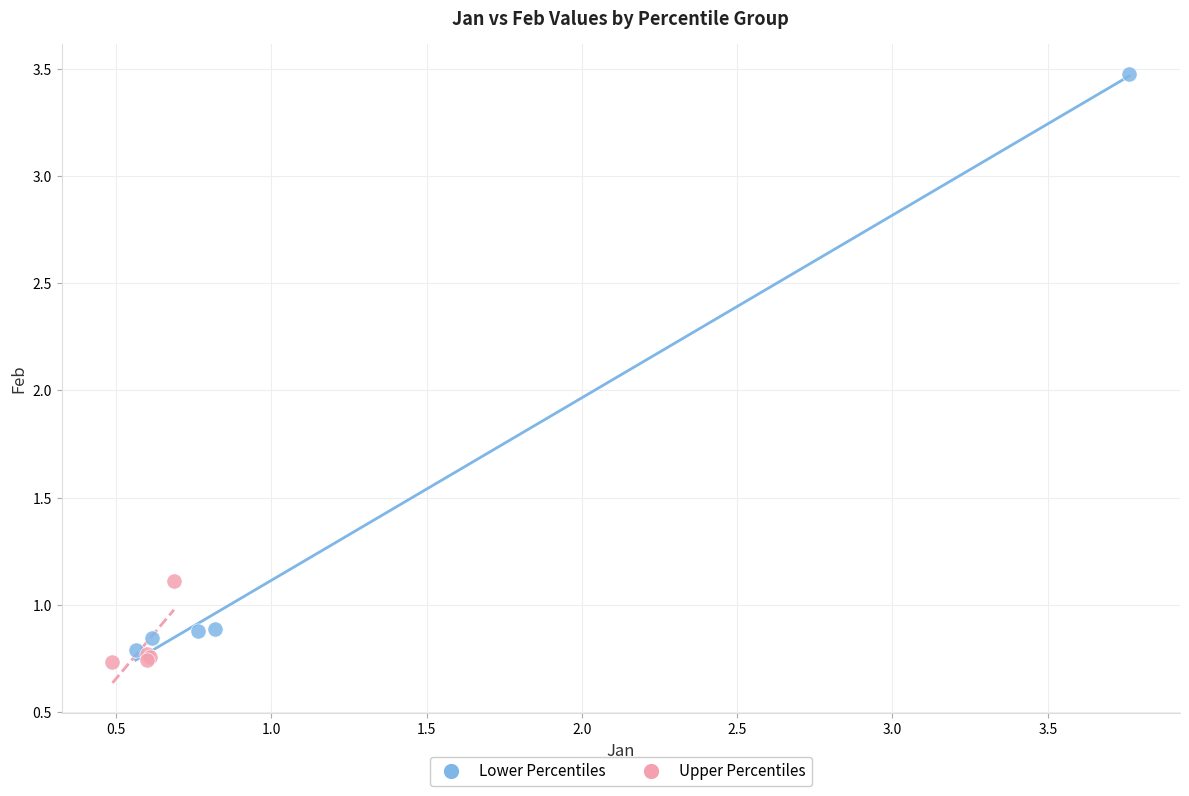

Which series reaches the minimum Y coordinate?

Upper Percentiles